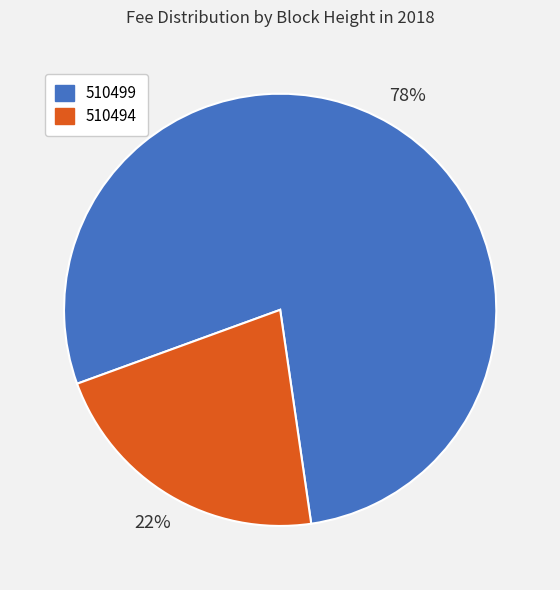

Which slice represents more than half of the pie?

510499